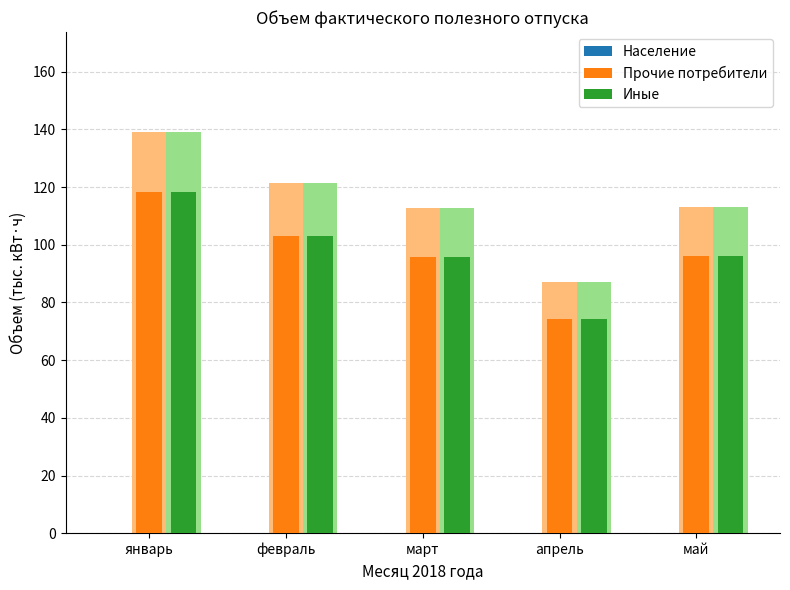

List the series in order of their peak value, highest first.

Прочие потребители, Иные, Население